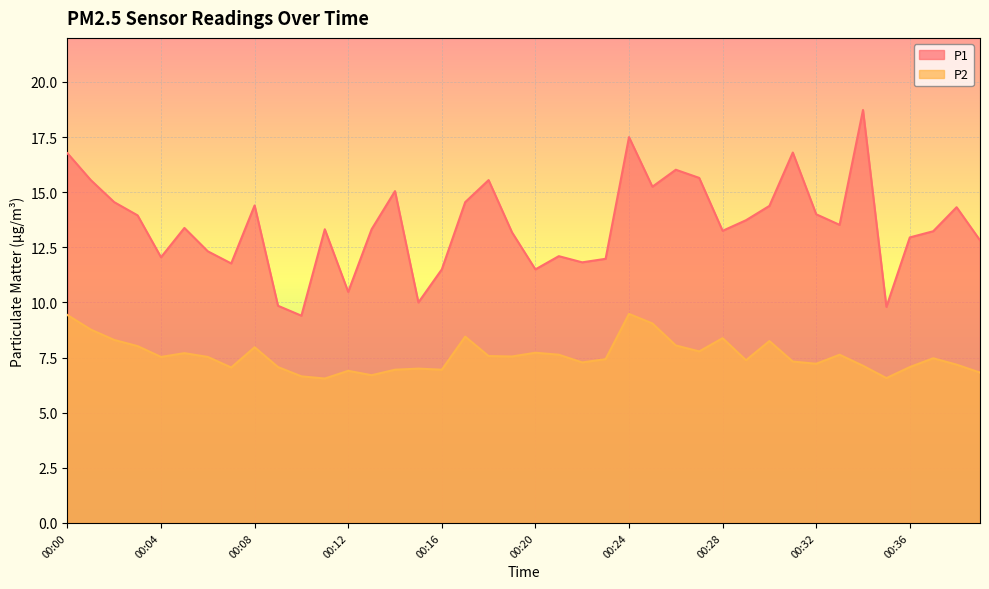

True or false: P1 has a value of 4.6 at 00:07.

False